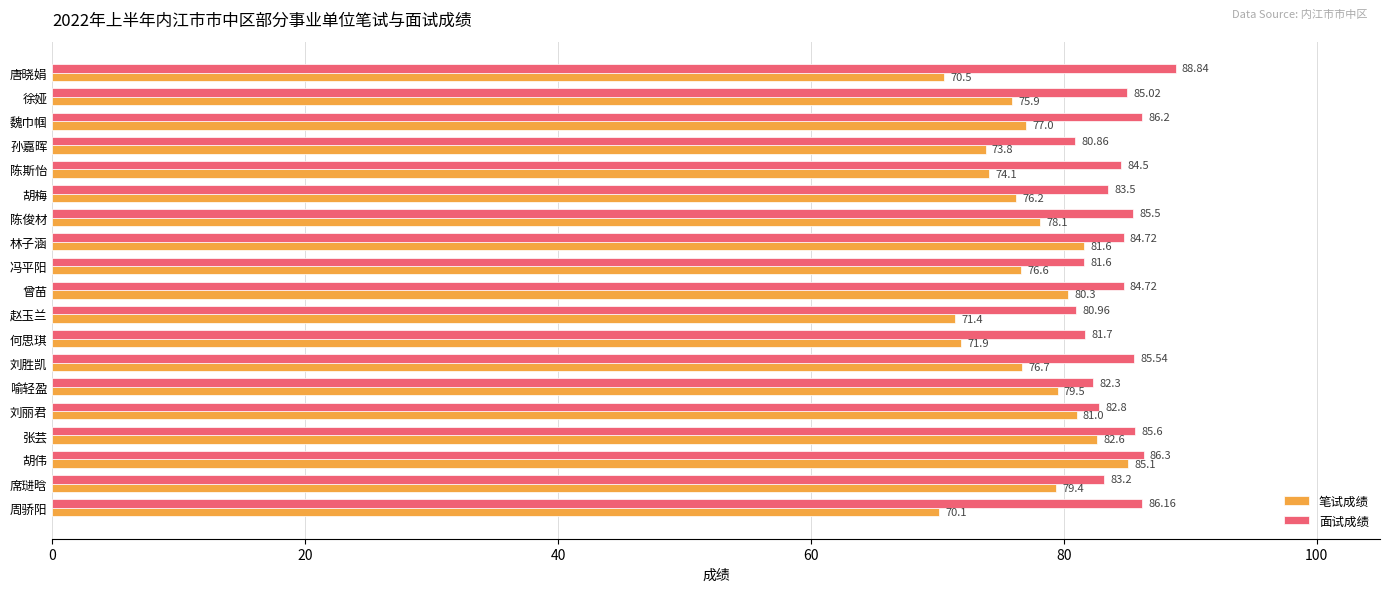

At which category is the sum across all series the highest?

胡伟